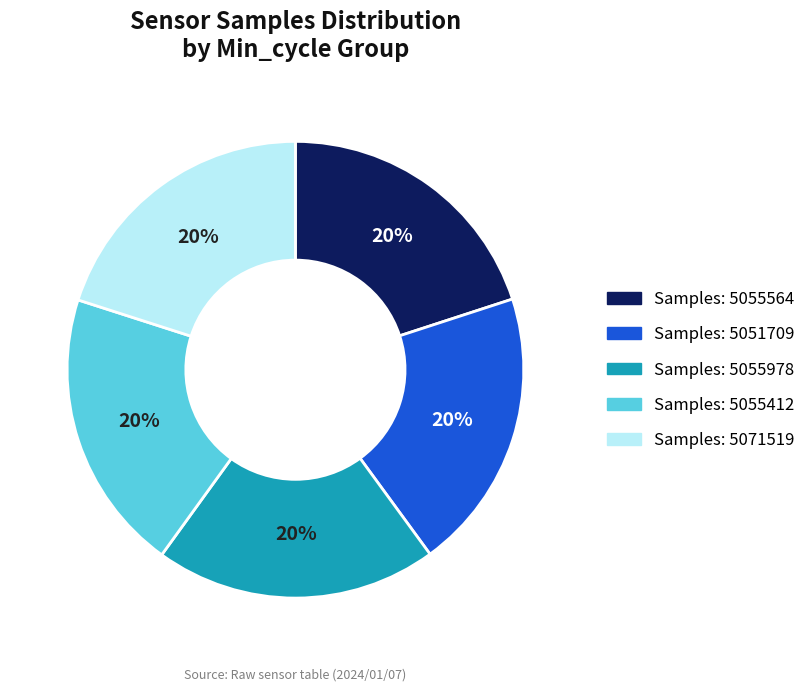

How many segments does this pie chart have?

5